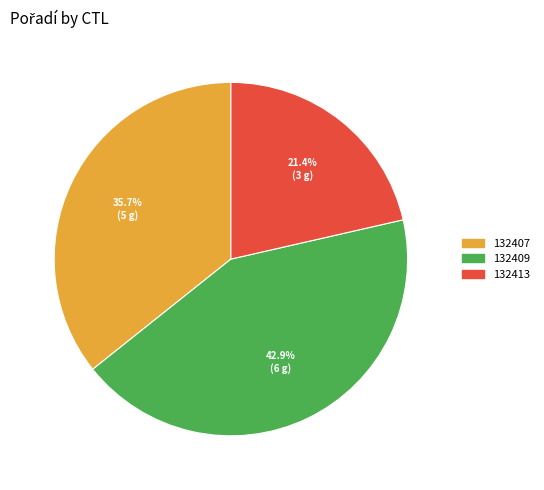

Rank the categories by value from highest to lowest.

132409, 132407, 132413